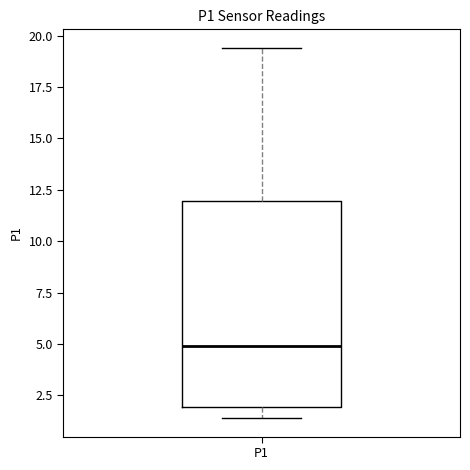

Where is the upper edge of the box for P1 on the y-axis? The values are not printed on the chart, so give them approximately, as read against the axis.

12.0